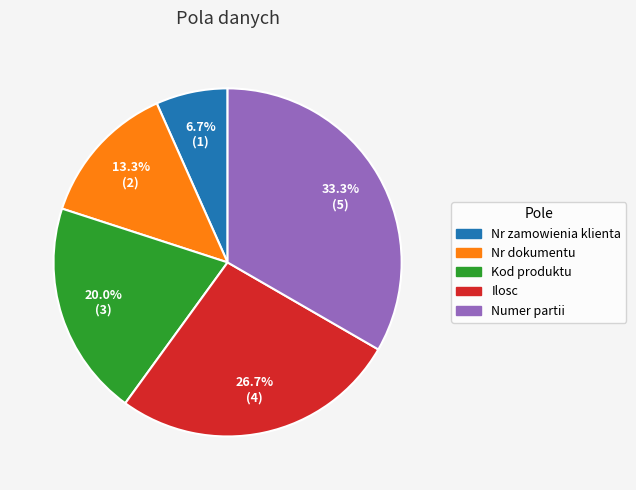

What portion of the pie excludes Nr dokumentu?

86.7%